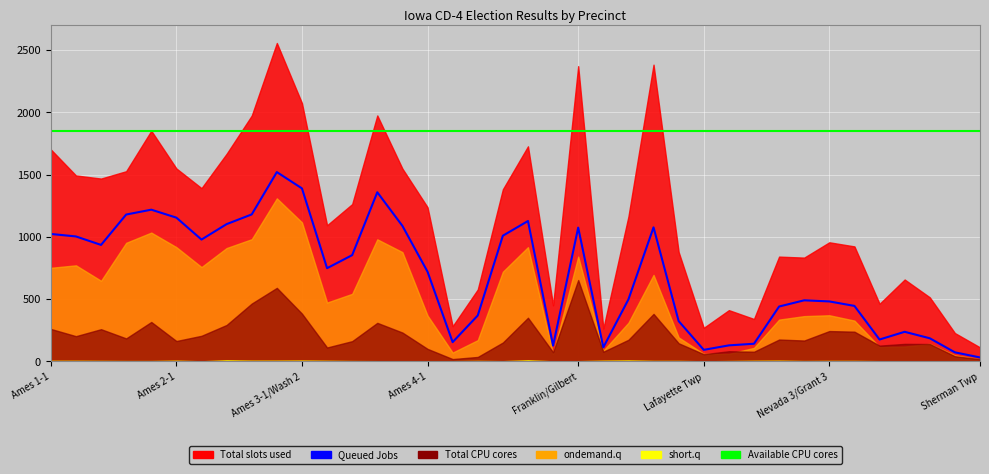

How many categories are shown in the chart?

38